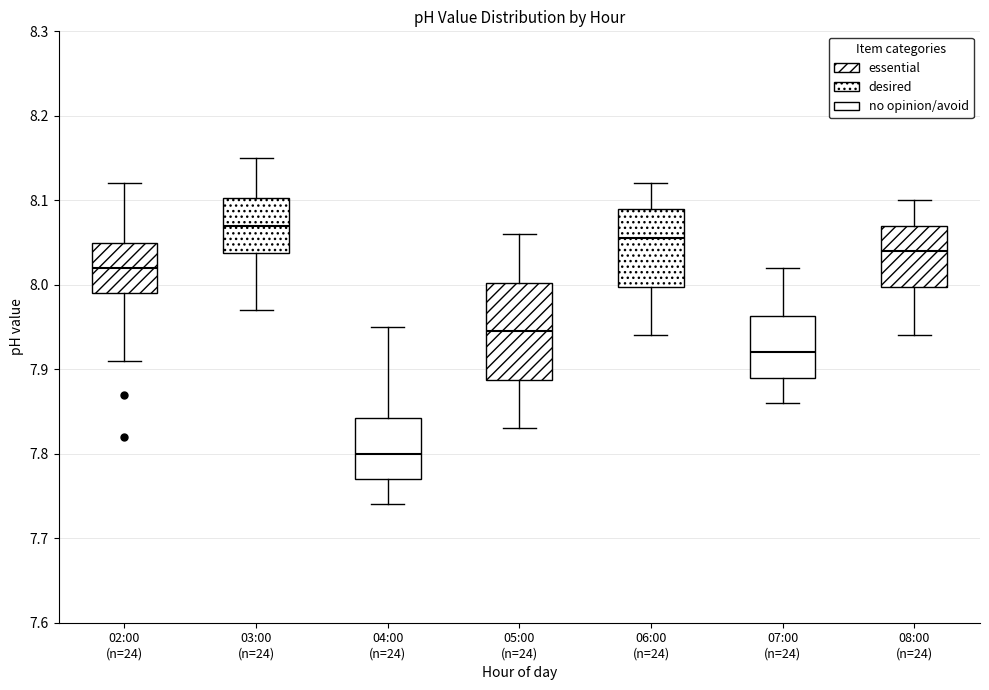

Where does the lower whisker of the box for 06:00 (n=24) end on the y-axis? The values are not printed on the chart, so give them approximately, as read against the axis.

7.94